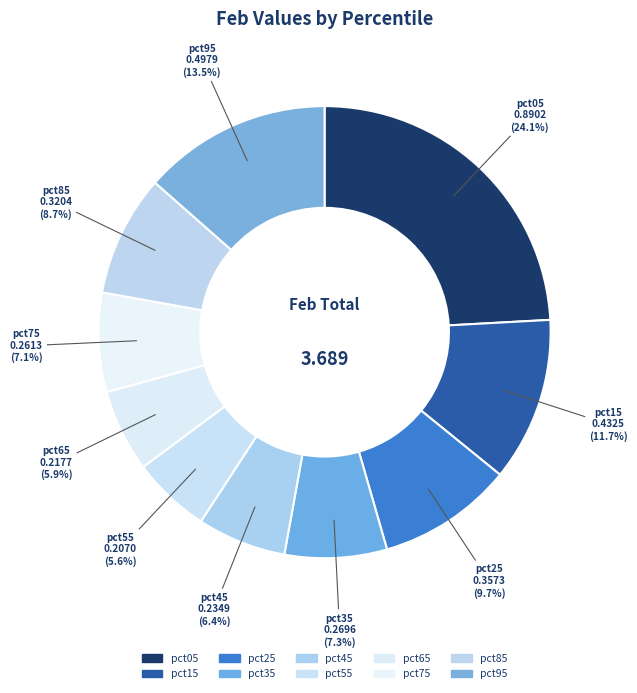

The pct15 slice represents 12% of the pie. True or false?

True